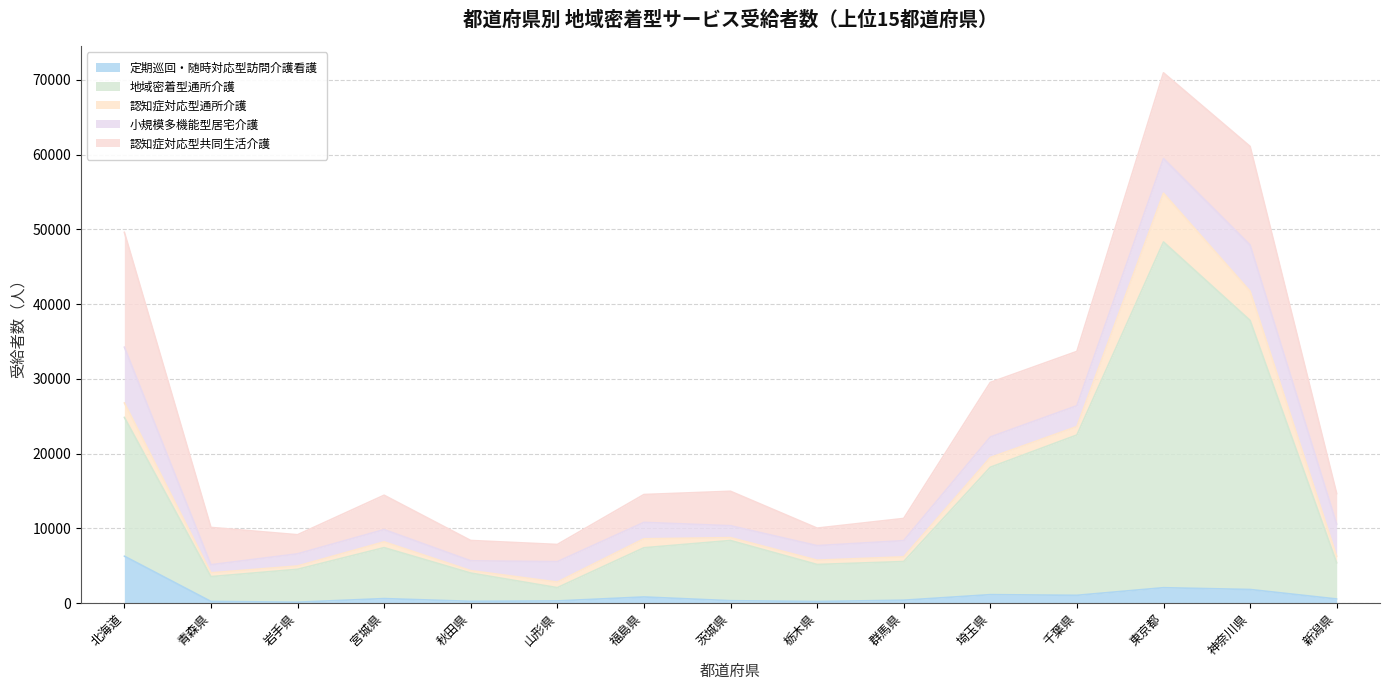

How many lines are shown in the chart?

5